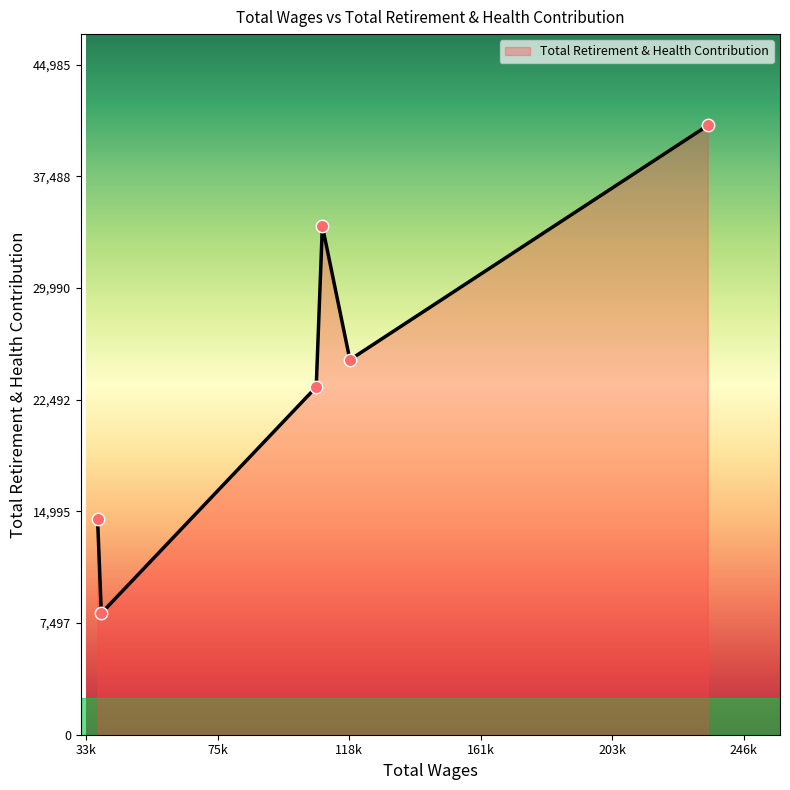

What is the minimum value shown in the chart?

8152